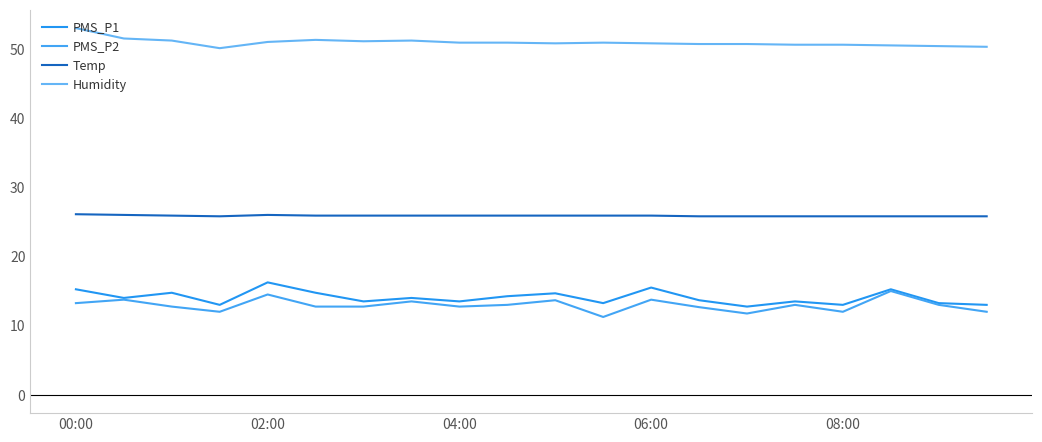

True or false: Temp and PMS_P1 intersect in this chart.

False